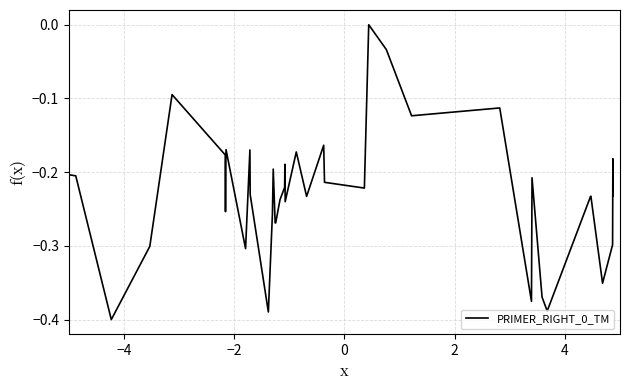

Is this an area chart (filled region under the line)?

No